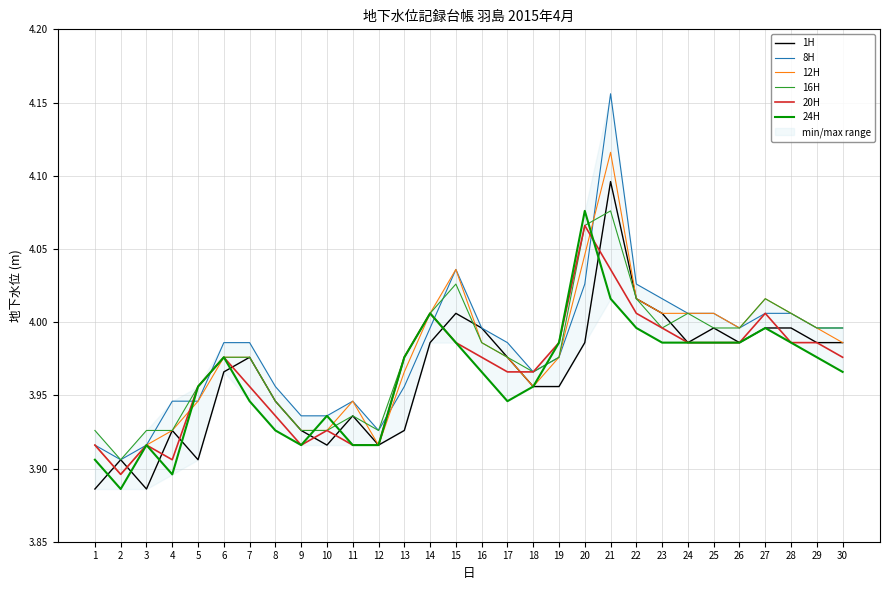

At which category is the sum across all series the highest?

21